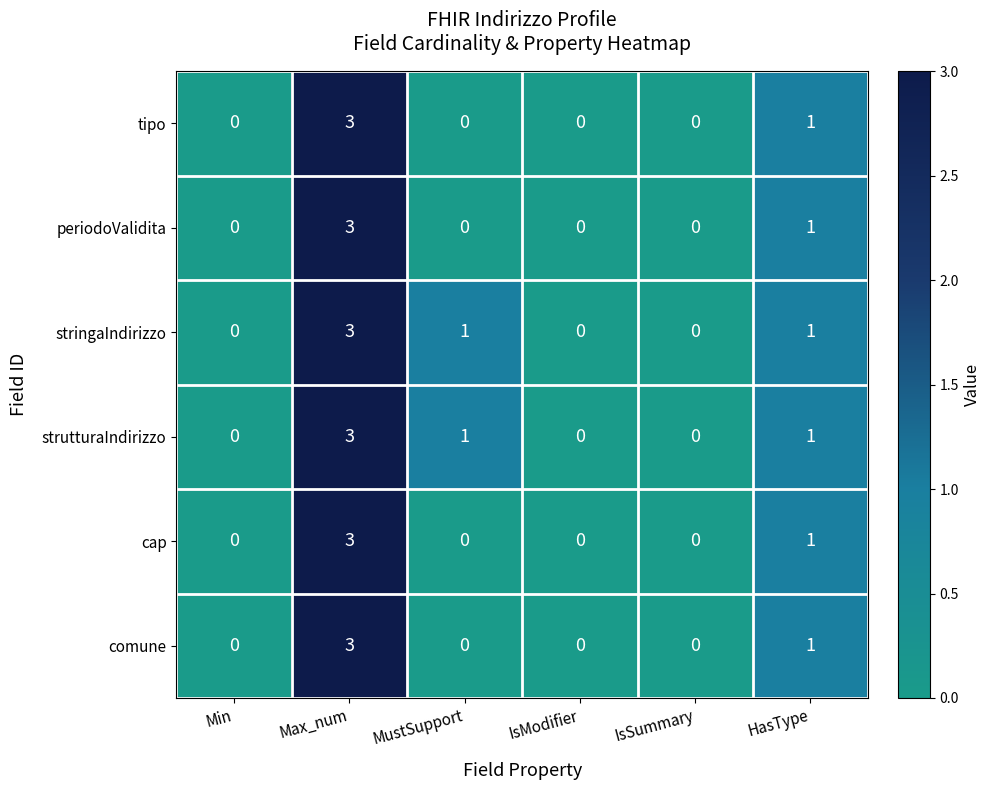

What is the greatest value displayed?

3